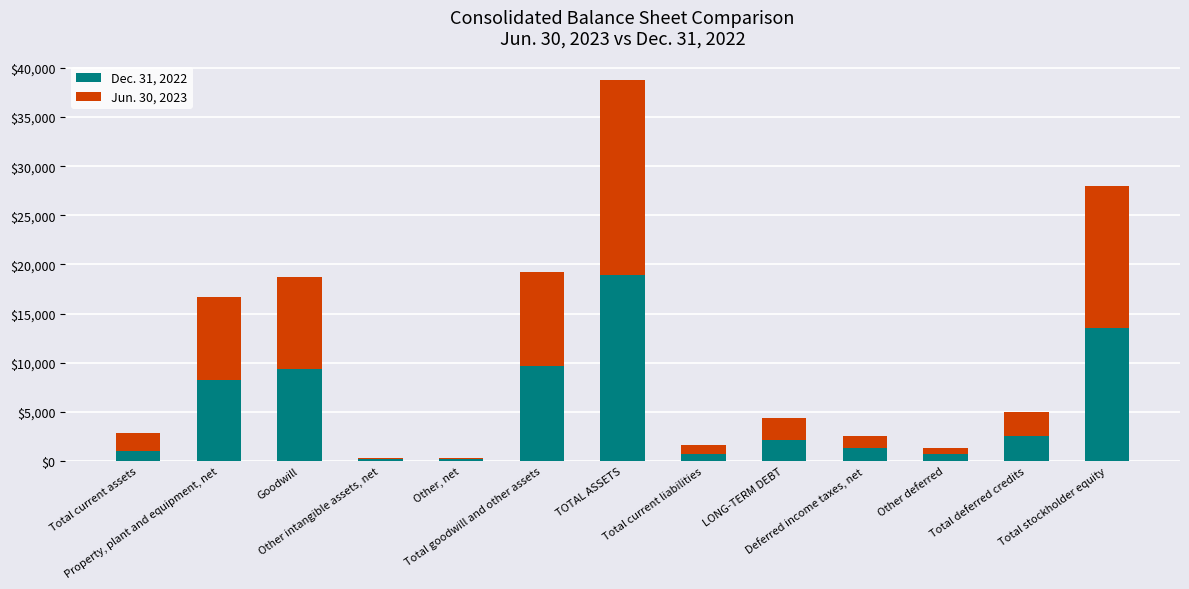

Does the chart contain stacked bars?

Yes